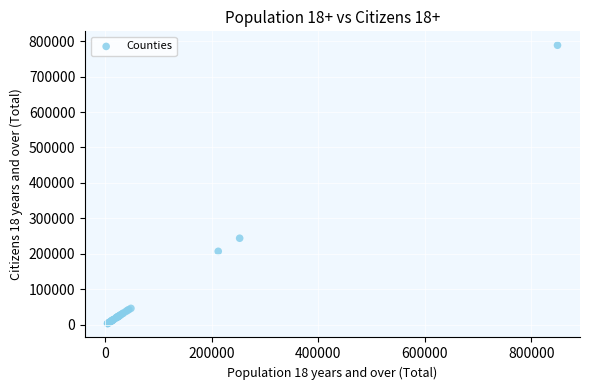

What Y value in the scatter plot is closest to 396060?

244404